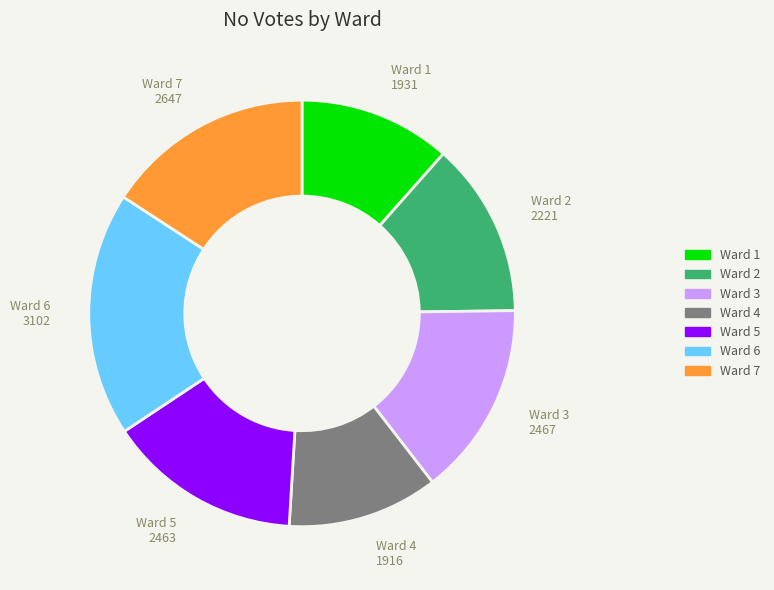

Is it true that Ward 7 is 8% of the pie?

False